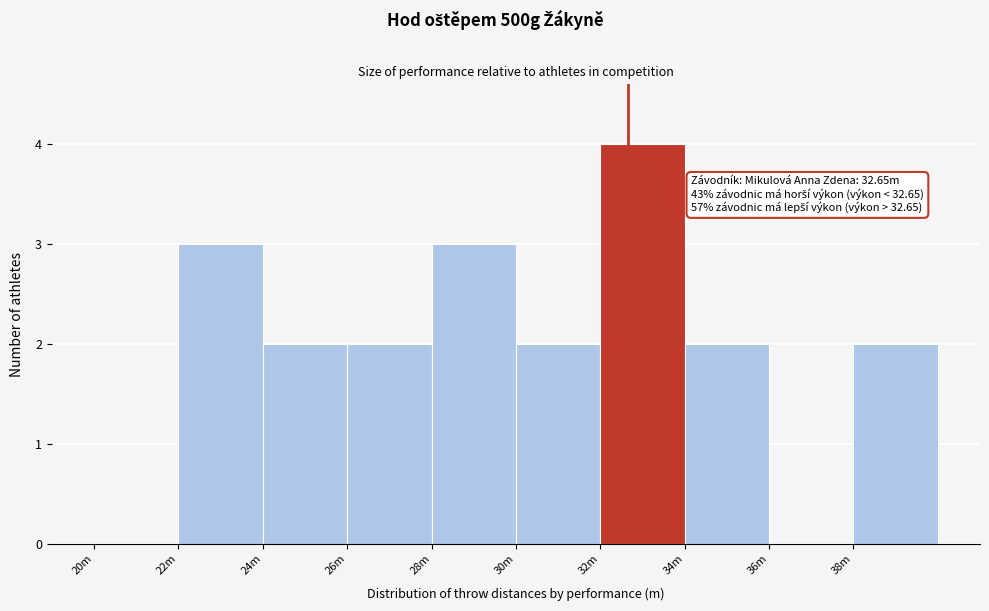

Reading right to left, extract all data points from this chart.

38m=2	36m=0	34m=2	32m=4	30m=2	28m=3	26m=2	24m=2	22m=3	20m=0